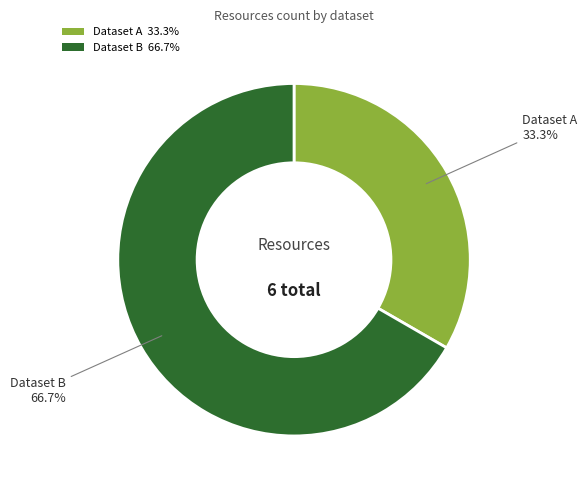

Rank the categories by value from lowest to highest.

Dataset A 33.3%, Dataset B 66.7%